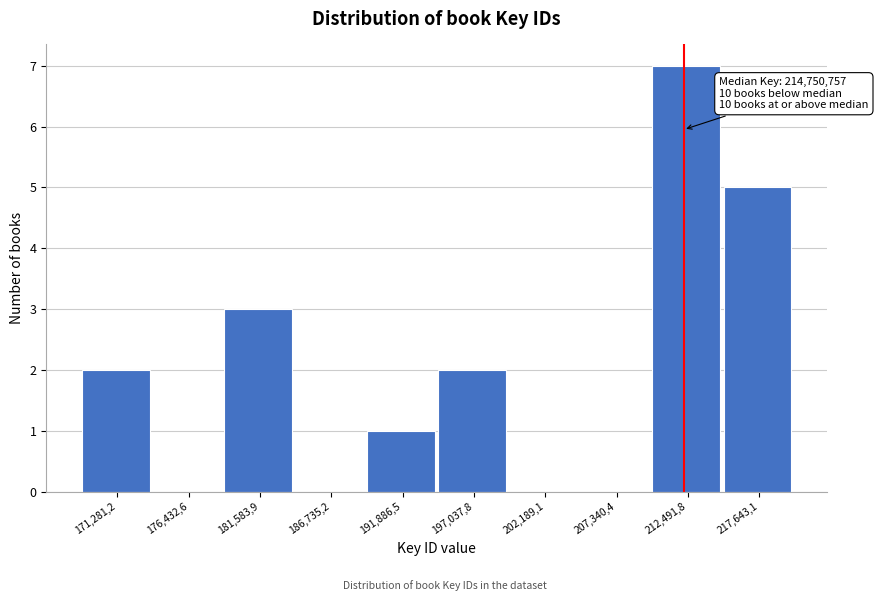

Reading left to right, extract all data points from this chart.

171,281,2=2	176,432,6=0	181,583,9=3	186,735,2=0	191,886,5=1	197,037,8=2	202,189,1=0	207,340,4=0	212,491,8=7	217,643,1=5